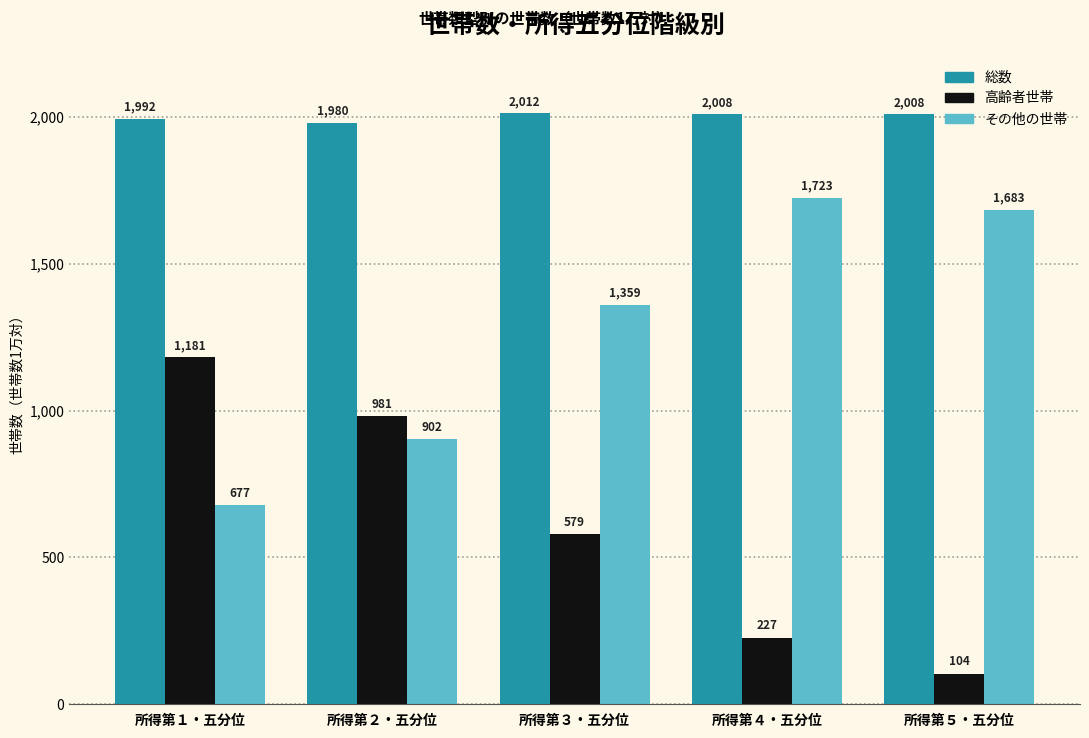

List the series in order of their overall mean, lowest first.

高齢者世帯, その他の世帯, 総数